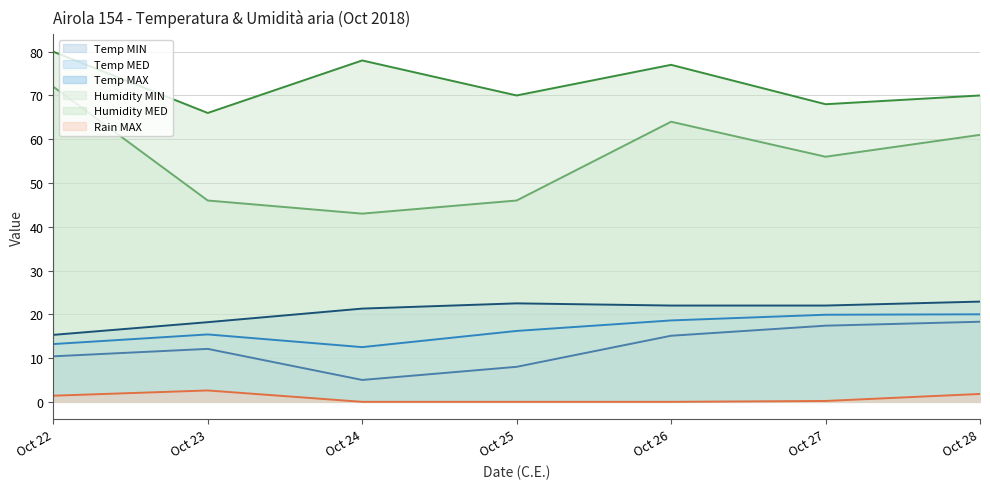

Is it true that Humidity MED equals 30.5 at Oct 23?

False